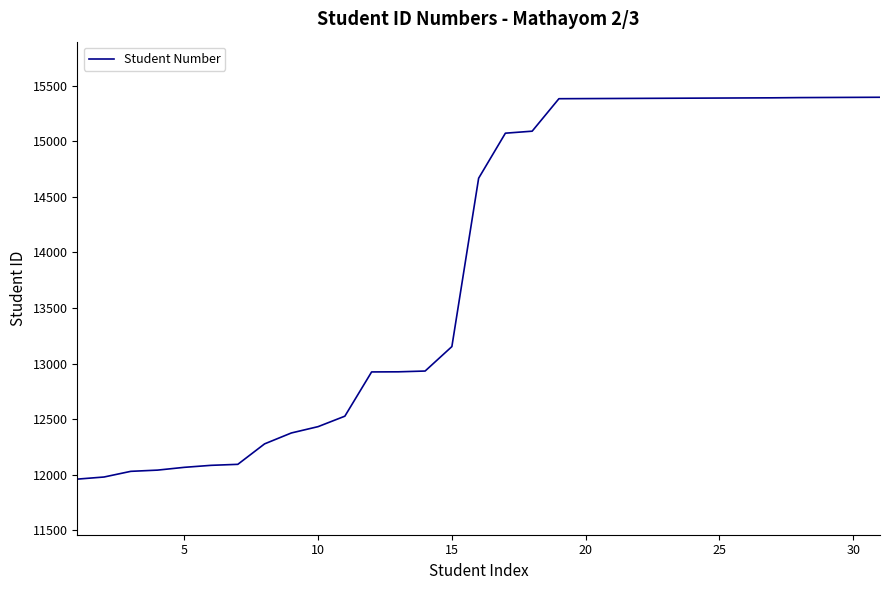

What is the smallest value displayed?

11962